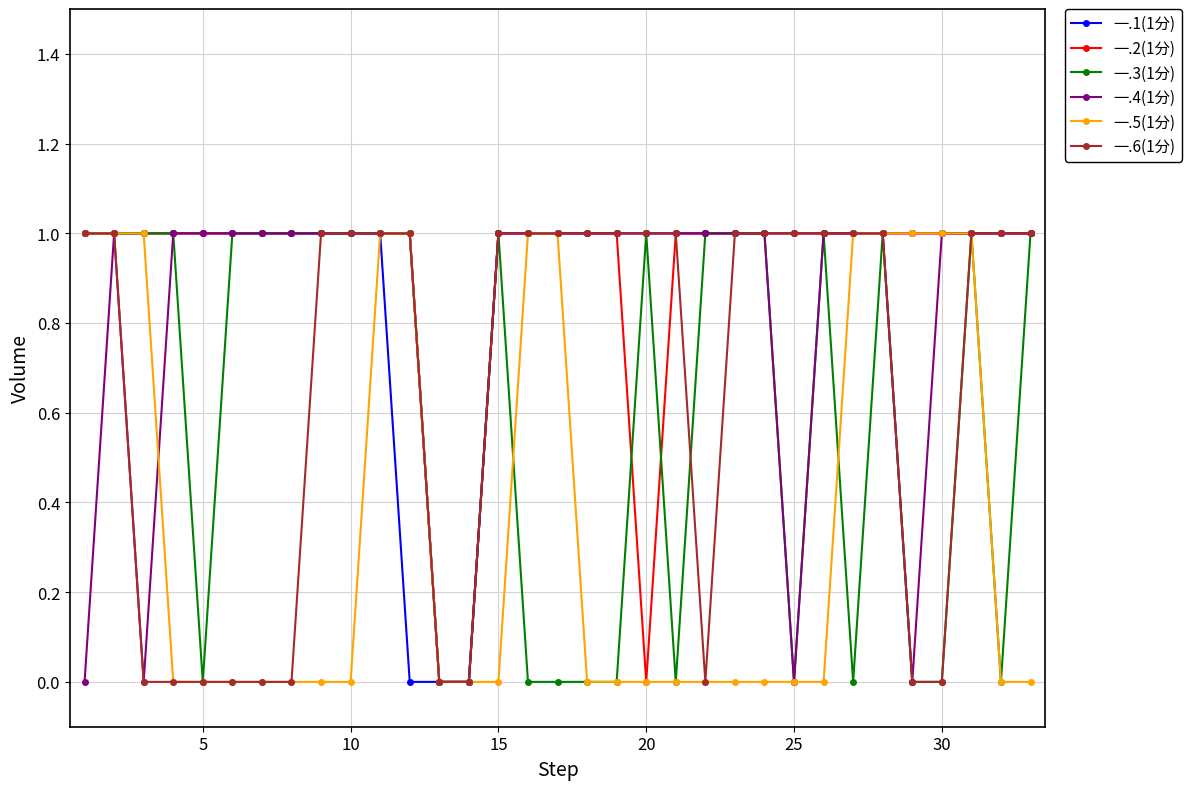

Does the chart have visible grid lines?

Yes